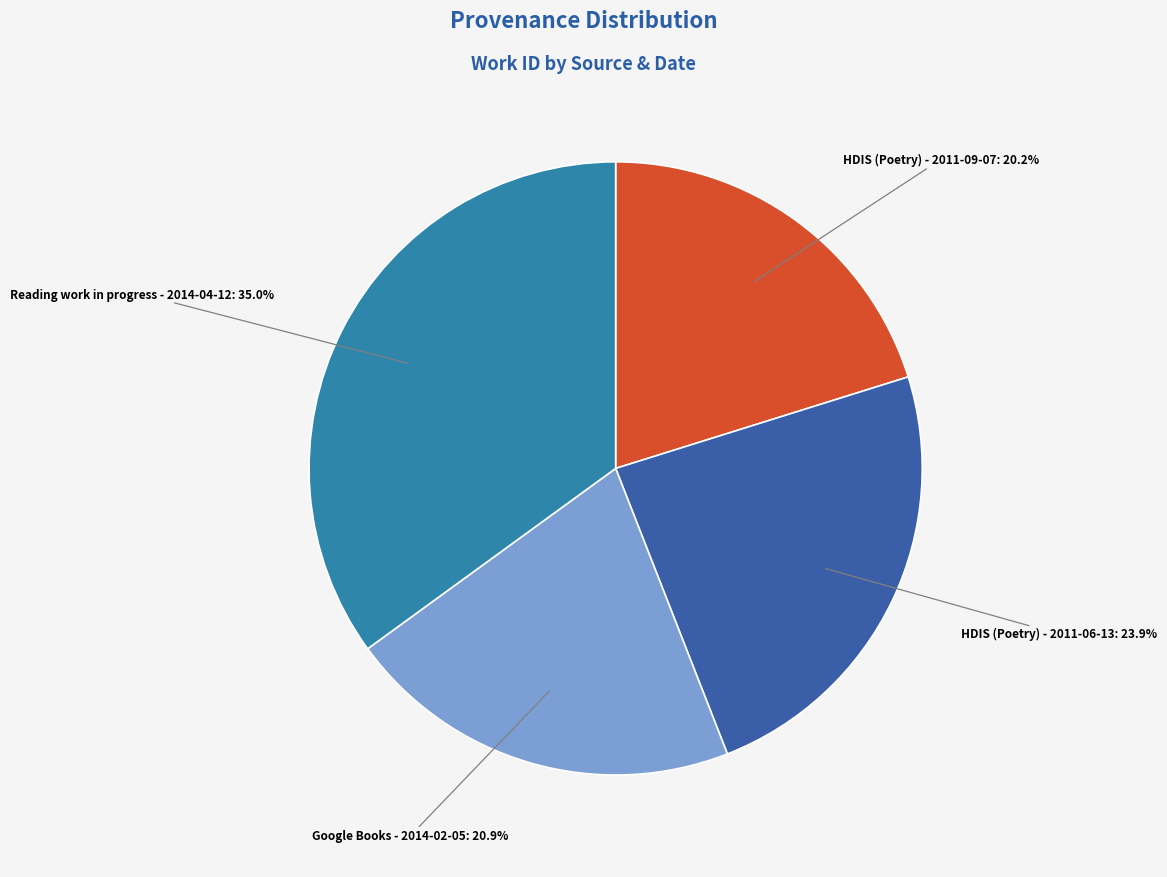

Is there any slice that represents more than half of the pie?

No